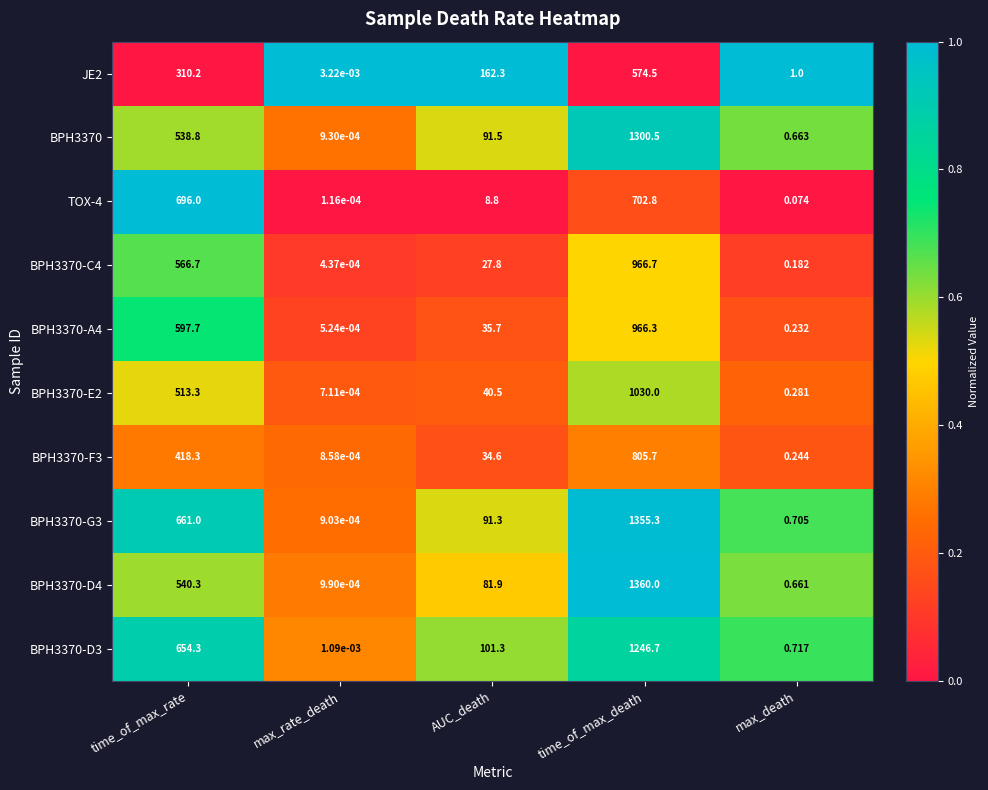

At which category does the chart reach its peak across all series?

time_of_max_death